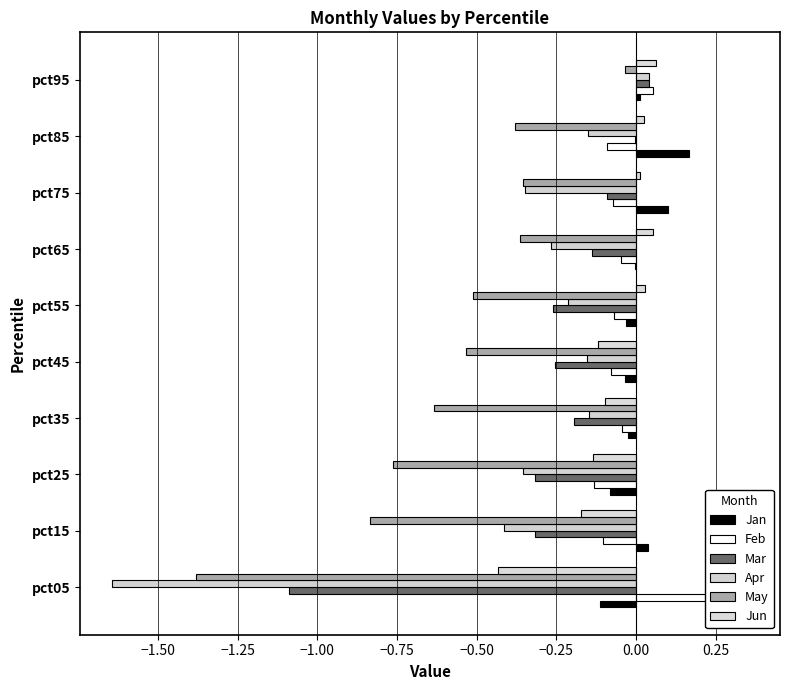

How many values in Jan are below zero?

6